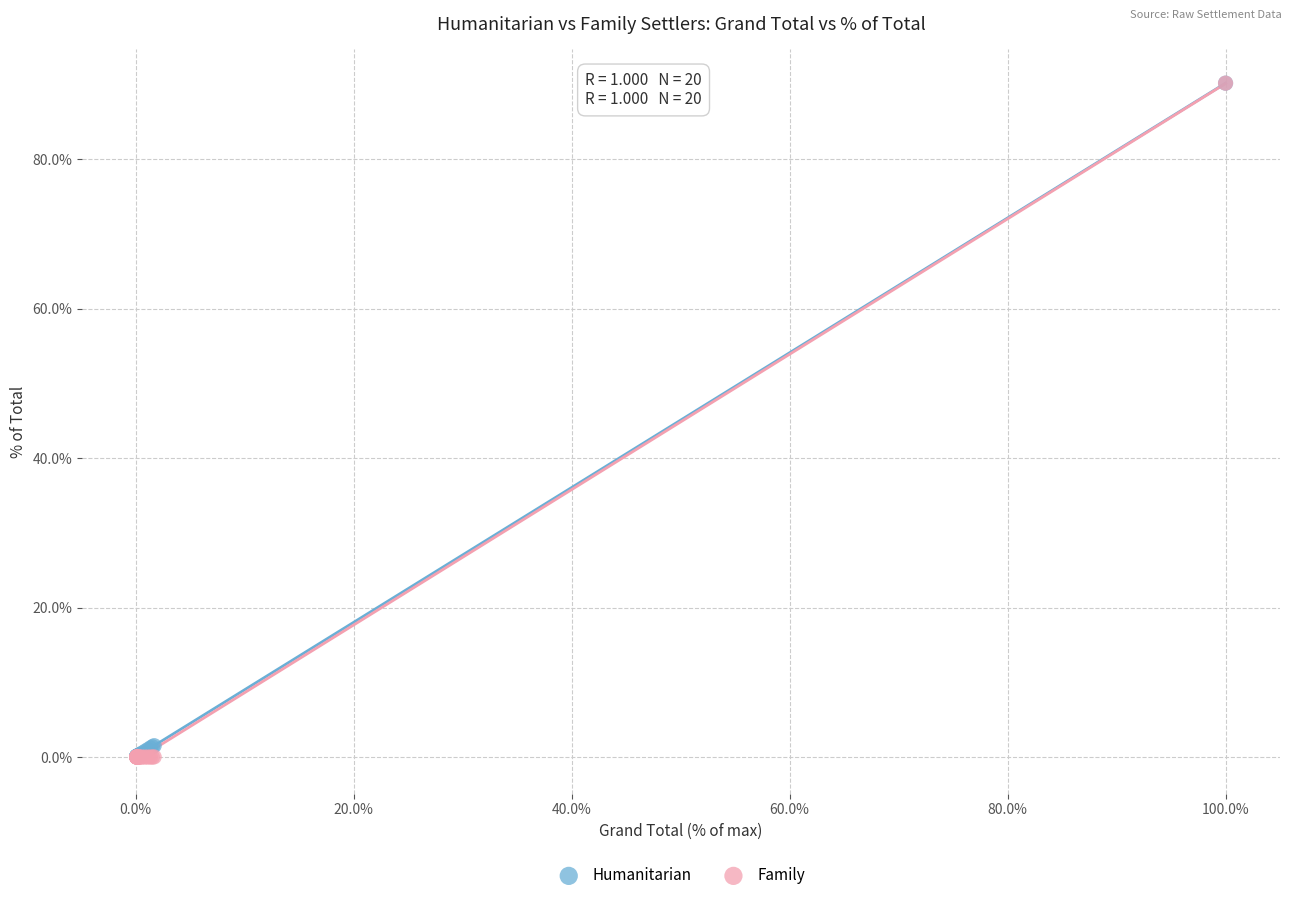

Which series has the largest Y range (max minus min)?

Family